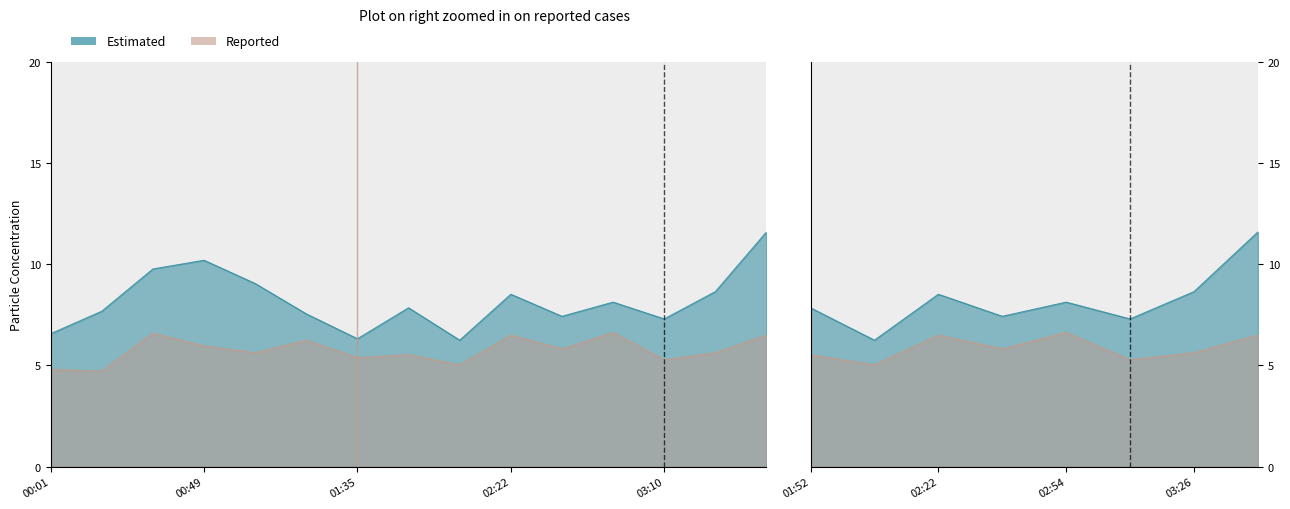

How many interior local peaks does the SDS_P2 series have?

5